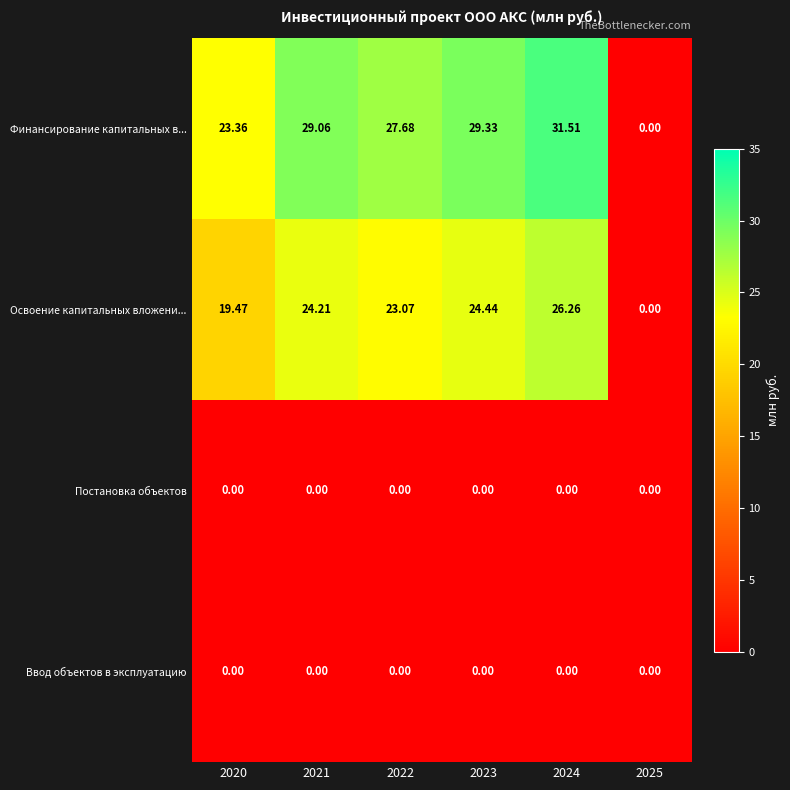

Is the value of Ввод объектов в эксплуатацию at 2022 greater than the value of Освоение капитальных вложени... at 2021?

No